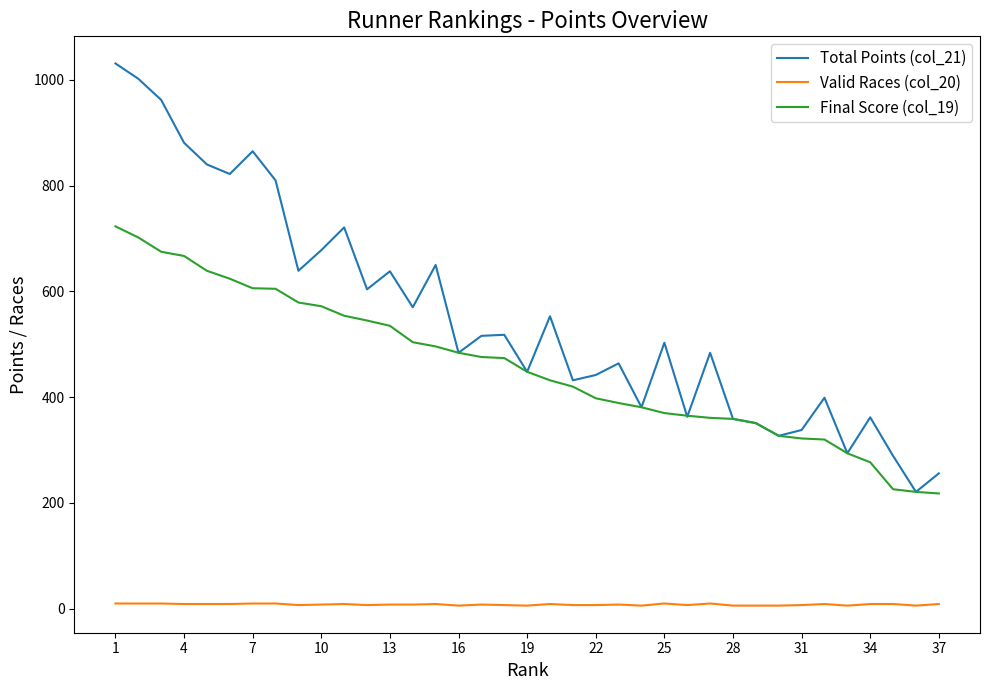

Which series has the largest range (max minus min)?

Total Points (col_21)